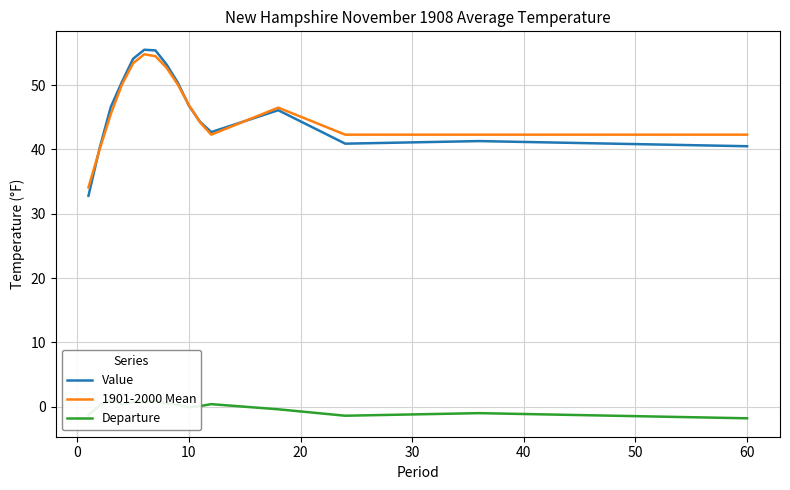

What is the highest value of the Value series?

55.5